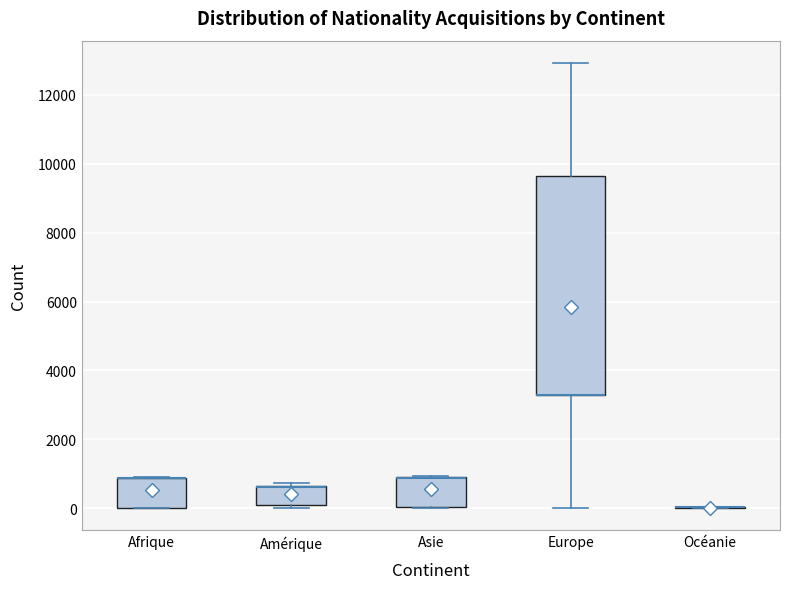

Reading left to right, read every box against the y-axis: the position of its median line, the range the box covers, and the ends of its whiskers. The values are not printed on the chart, so give them approximately, as read against the axis.

Afrique: median 800 (drawn on the box's upper edge), box 0 to 800, whiskers 0 to 800
Amérique: median 600 (drawn on the box's upper edge), box 0 to 600, whiskers 0 (just below the box's lower edge) to 800
Asie: median 800 (drawn on the box's upper edge), box 0 to 800, whiskers 0 to 1000
Europe: median 3200 (drawn on the box's lower edge), box 3200 to 9600, whiskers 0 to 13000
Océanie: box collapsed to a line at 0, whiskers 0 to 0